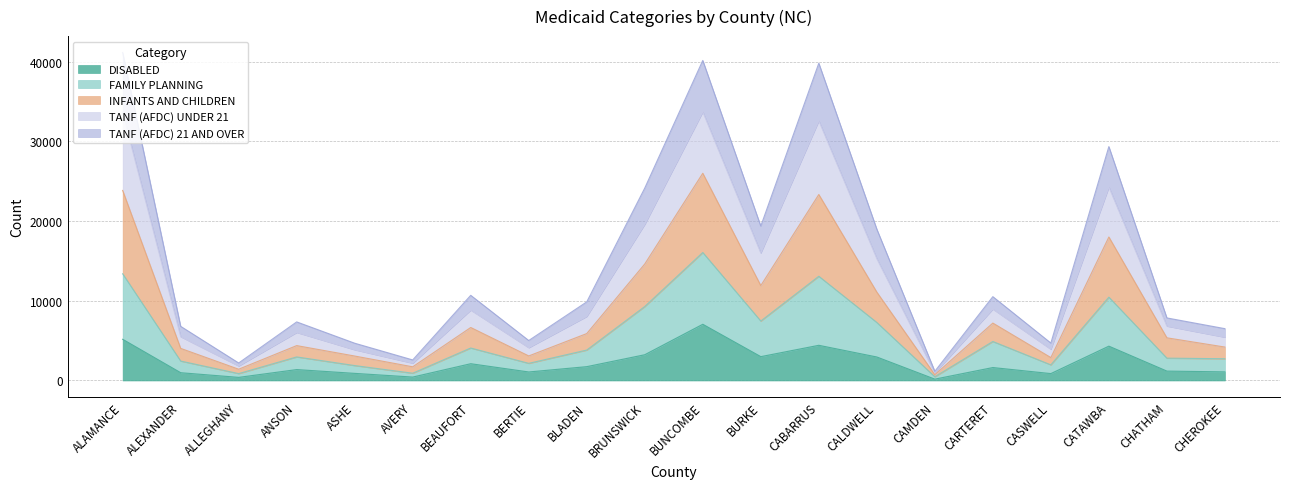

Is it true that DISABLED equals 8268 at ALAMANCE?

False